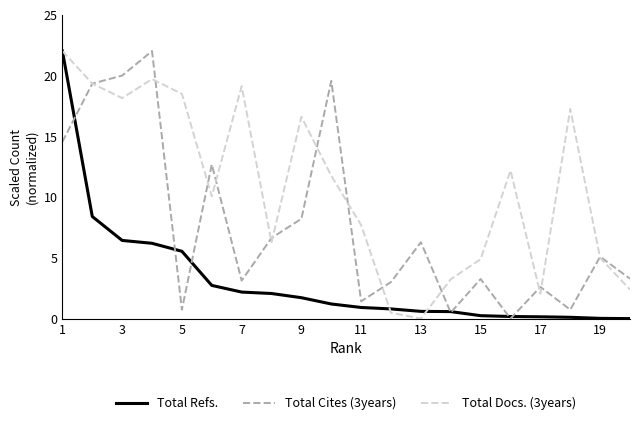

What are all the series names shown in the legend?

Total Refs., Total Cites (3years), Total Docs. (3years)